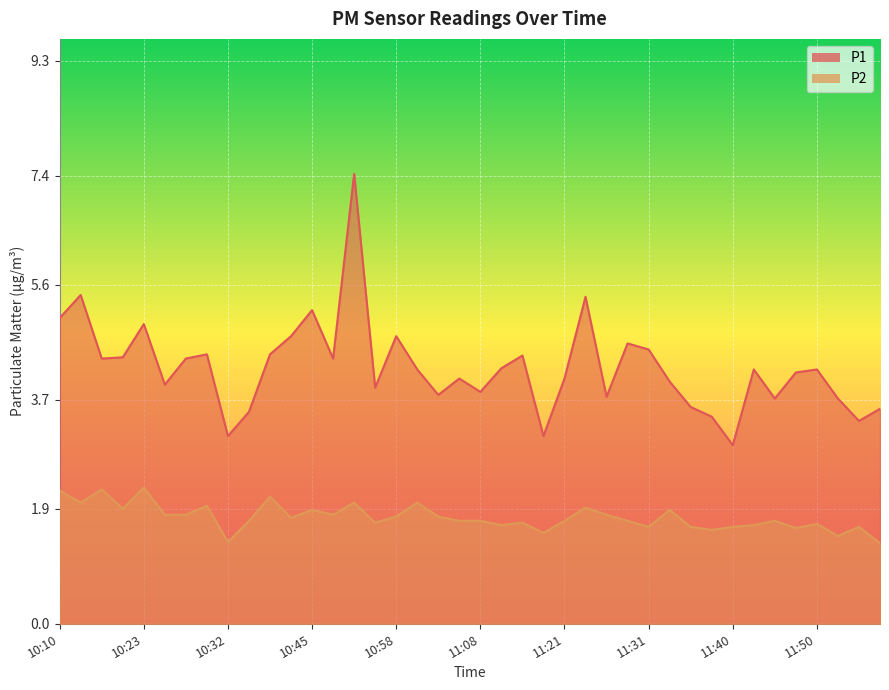

True or false: P2 has more than 0 points higher than both neighbors.

True